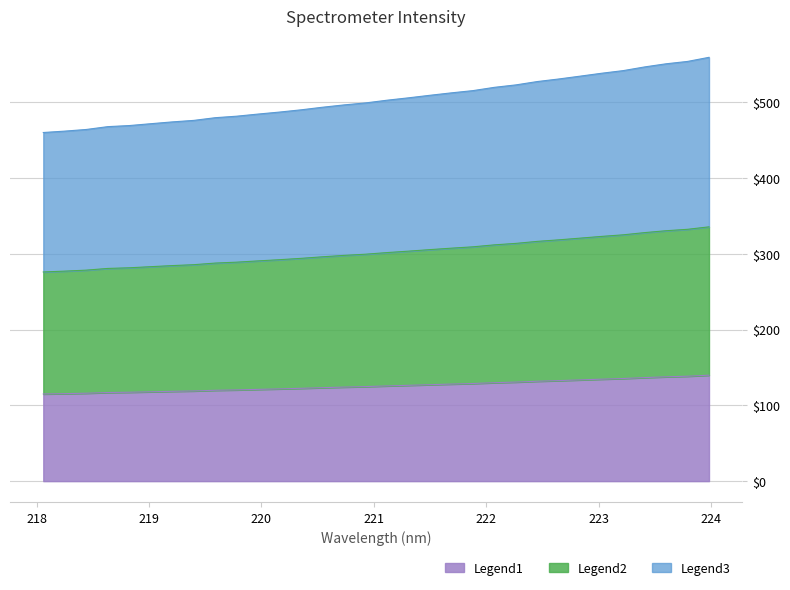

What is the lowest value of the Legend1 series?

115.0